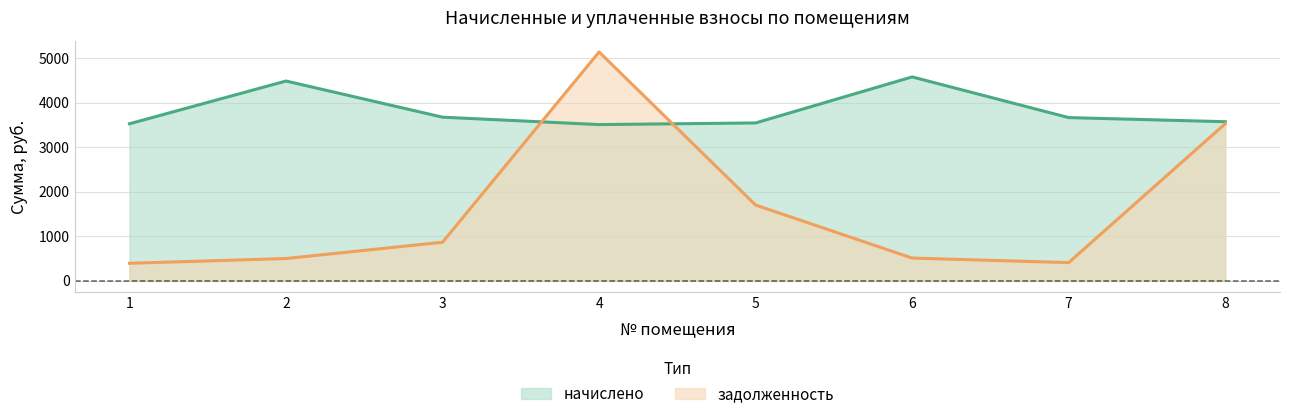

What is the difference between the начислено values at 4 and 3?

166.2